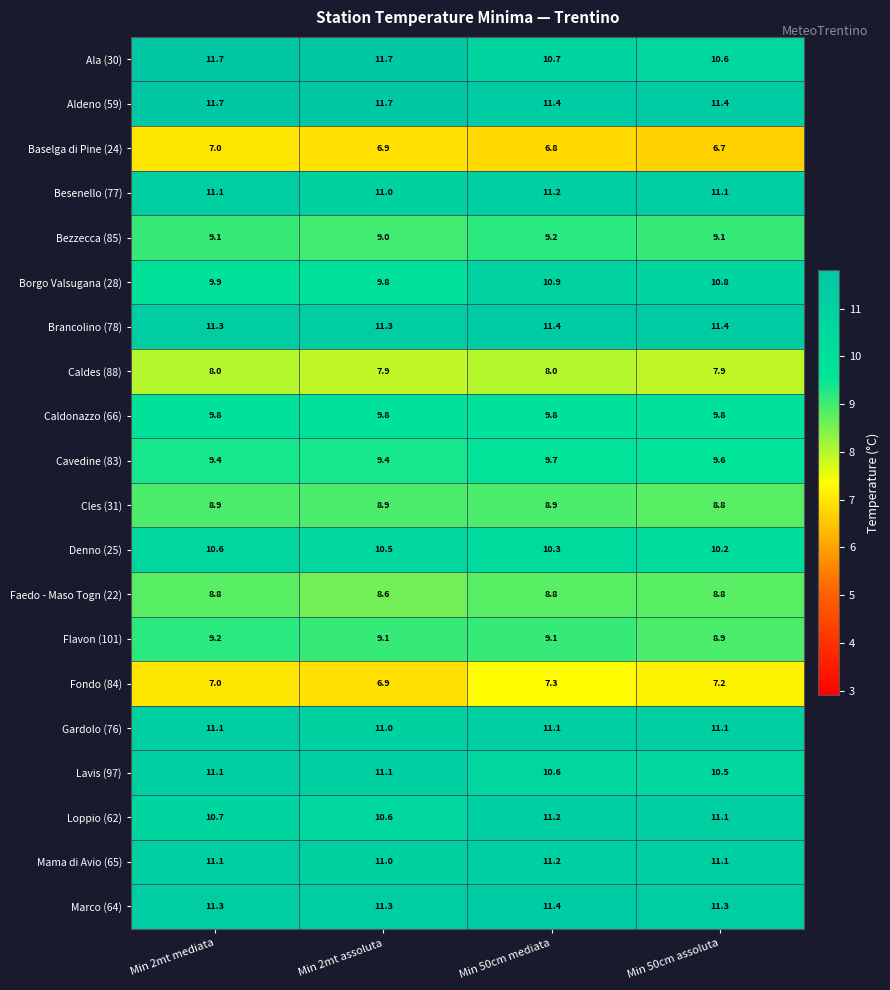

Is it true that Aldeno (59) equals 6.1 at Min 2mt mediata?

False